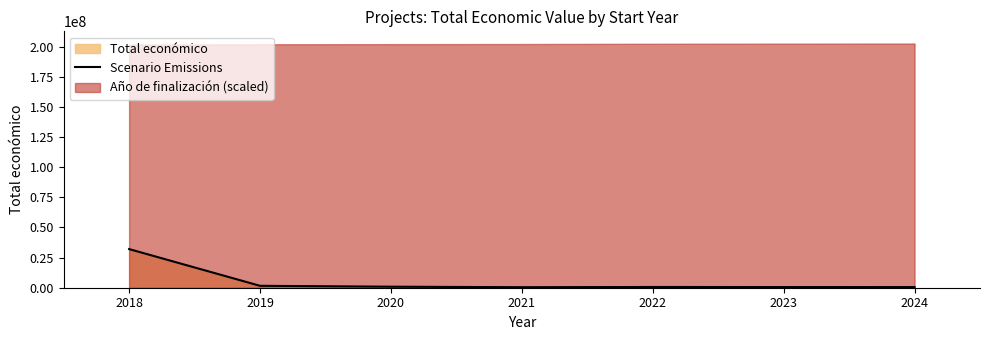

Where is the first local minimum?

2021